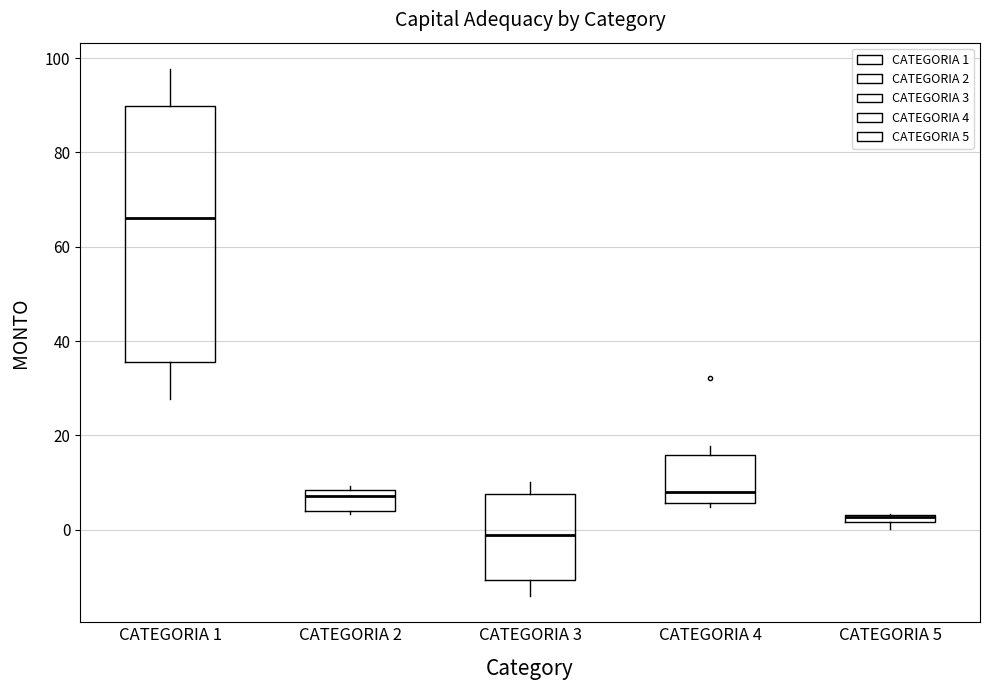

Where is the upper edge of the box for CATEGORIA 2 on the y-axis? The values are not printed on the chart, so give them approximately, as read against the axis.

8